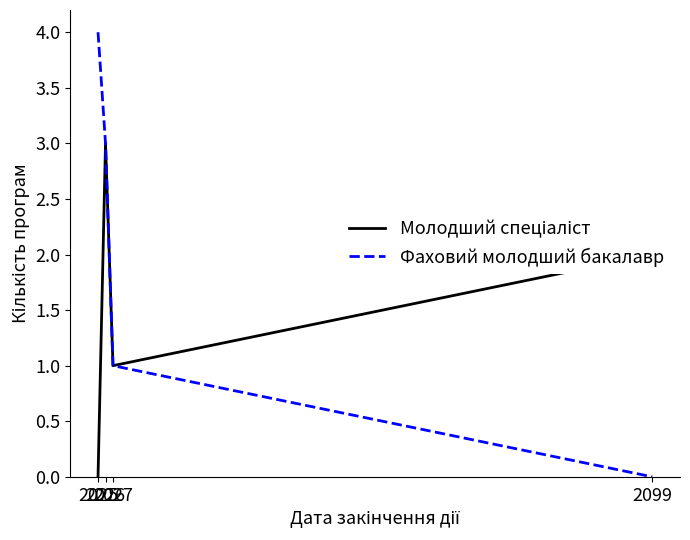

The Фаховий молодший бакалавр series shows 4 at 2025. True or false?

True